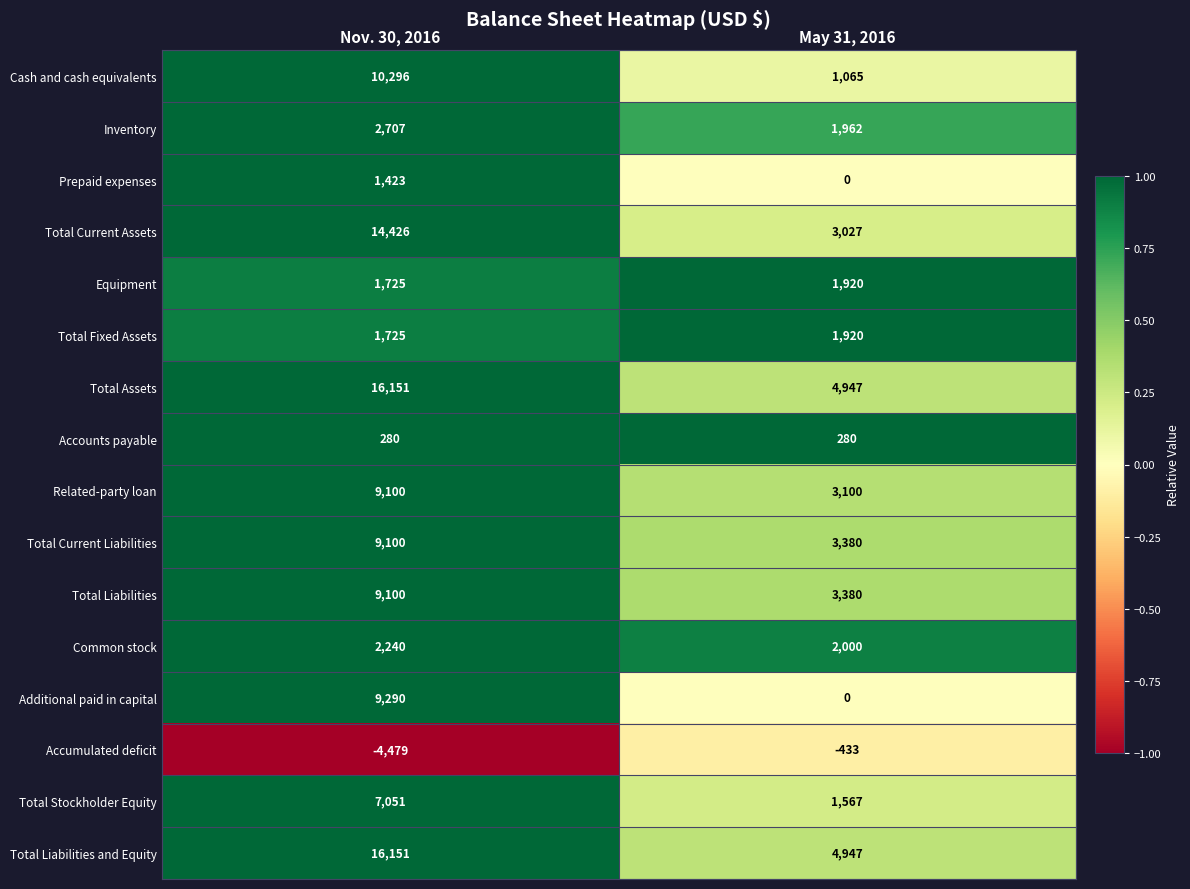

What is the maximum value shown in the chart?

16151